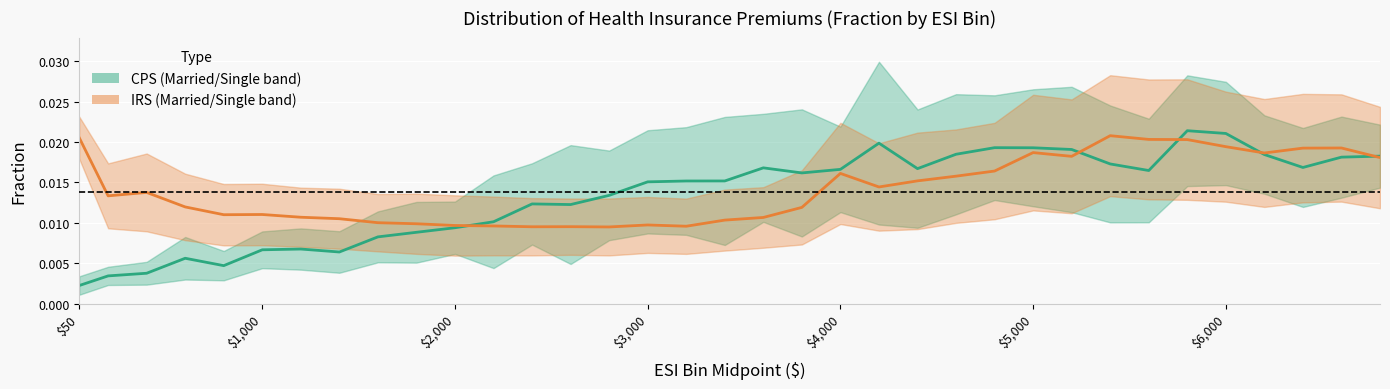

How many times do IRS (Married/Single band) and CPS (Married/Single band) cross each other?

5